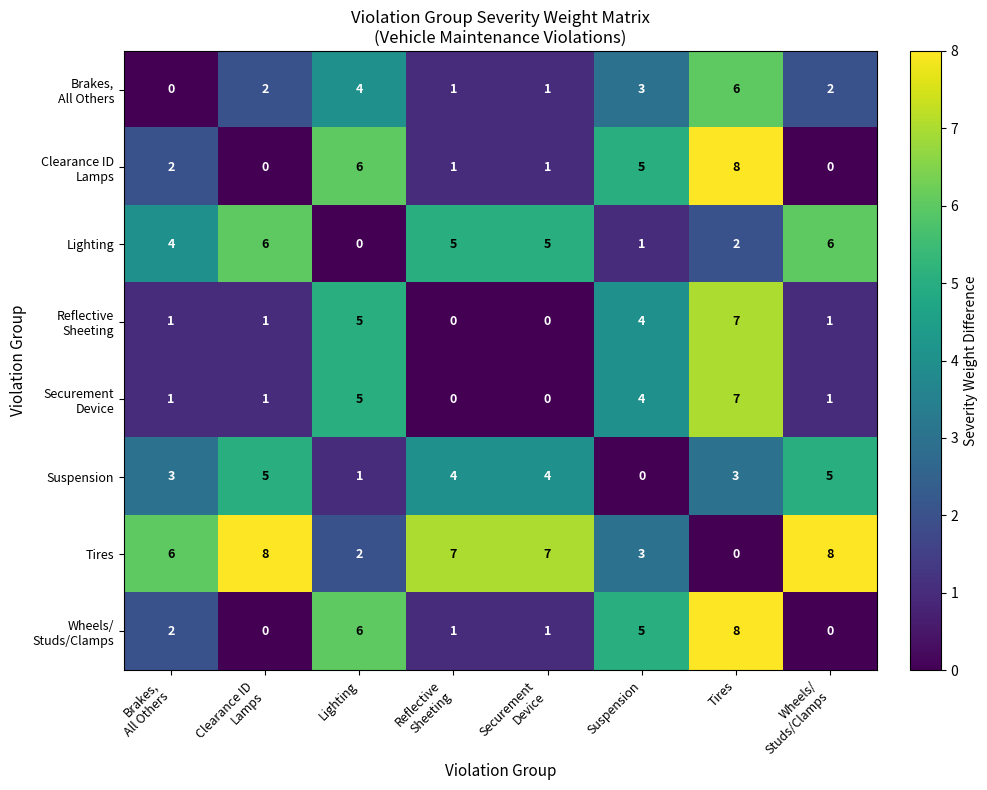

What is the maximum value shown in the chart?

8